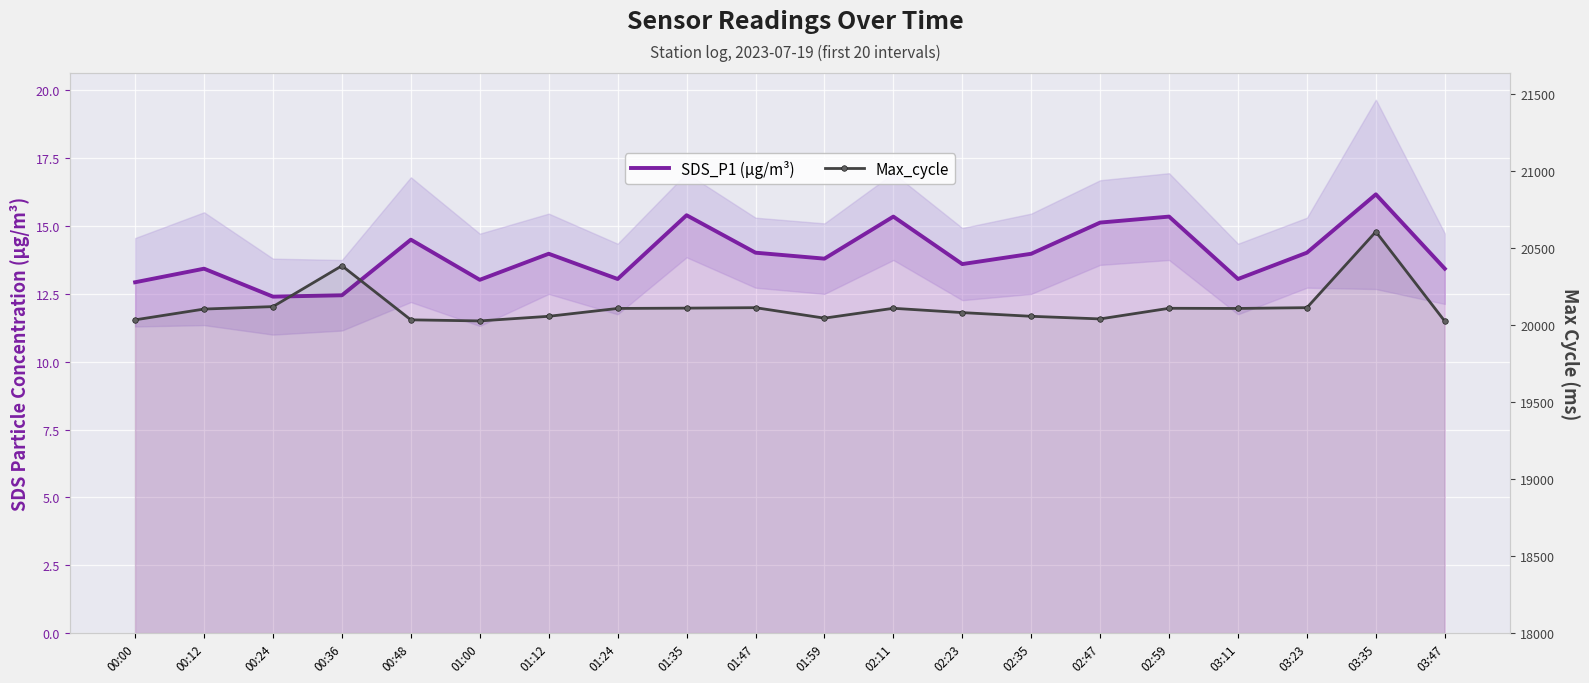

How many categories are shown in the chart?

20